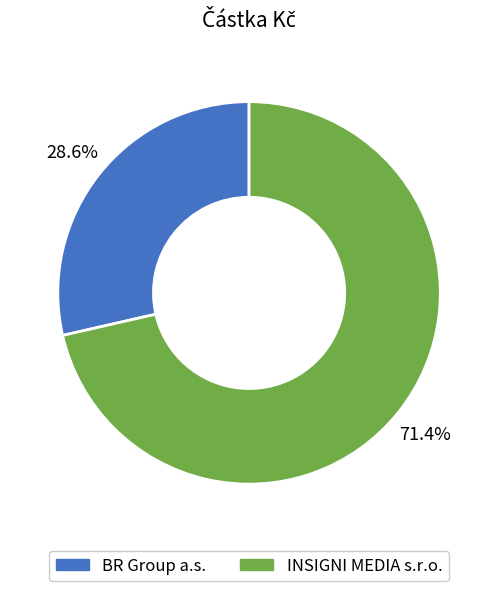

To the nearest percent, what is the combined percentage of BR Group a.s. and INSIGNI MEDIA s.r.o.?

100%